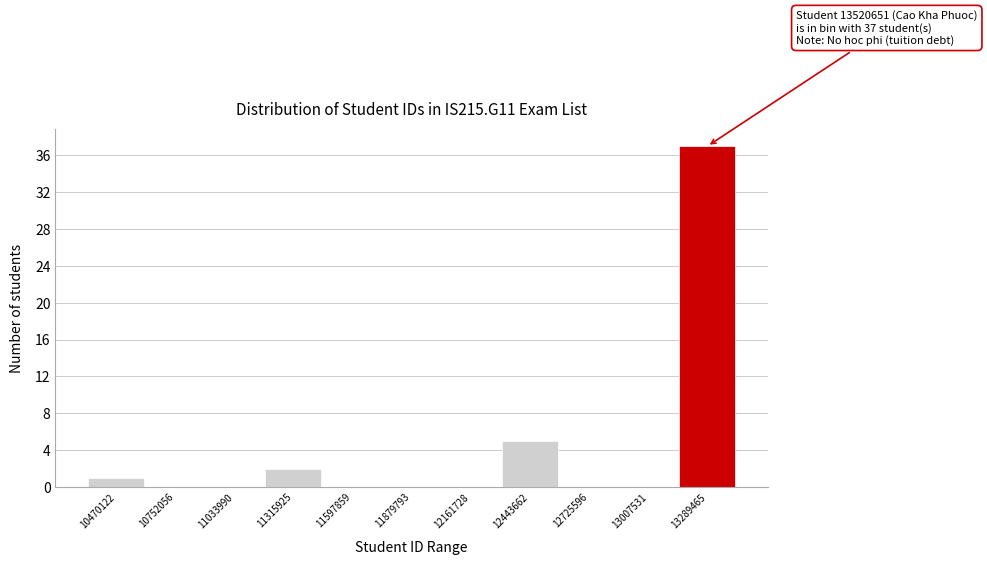

Reading left to right, extract all data points from this chart.

10470122=1	10752056=0	11033990=0	11315925=2	11597859=0	11879793=0	12161728=0	12443662=5	12725596=0	13007531=0	13289465=37